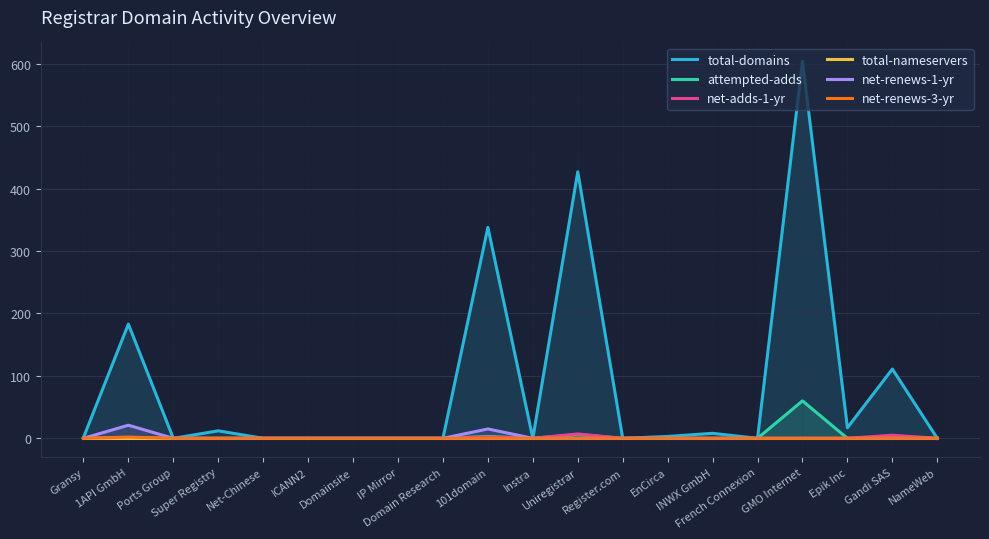

How many data points does each series have?

20